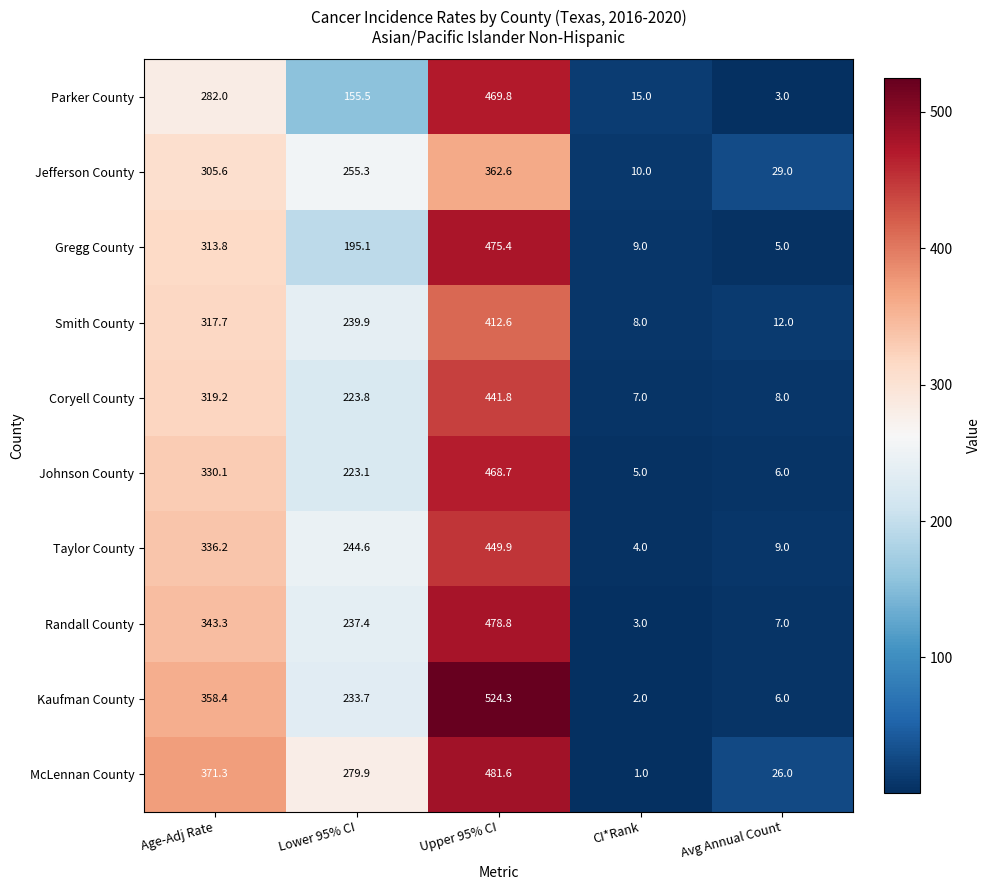

What is the difference between the Gregg County values at CI*Rank and Avg Annual Count?

4.0